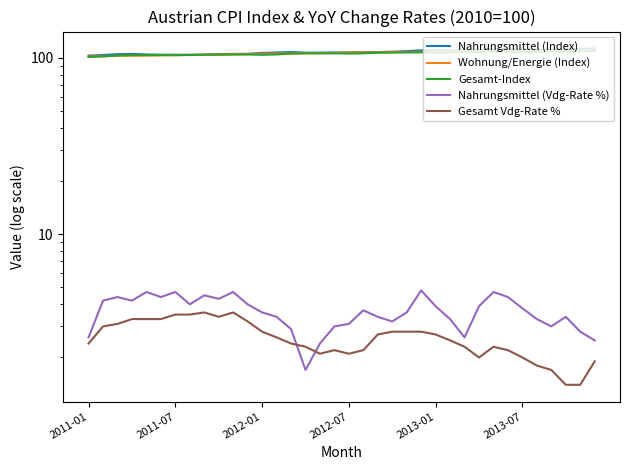

How many interior local valleys does the Gesamt Vdg-Rate % series have?

4